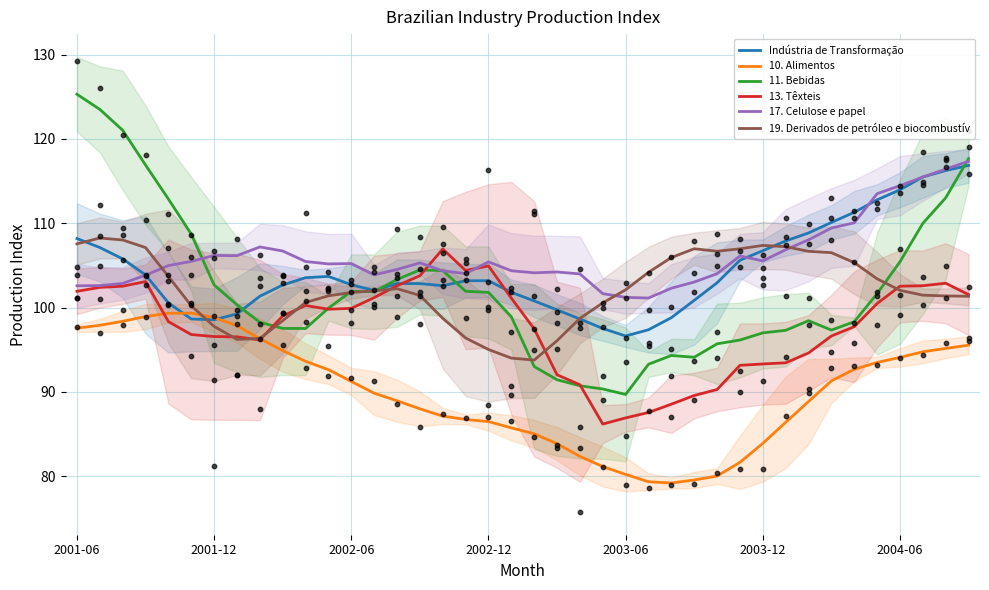

Is the value of 19. Derivados de petróleo e biocombustív at 2001-12 greater than the value of 13. Têxteis at 2002-12?

No